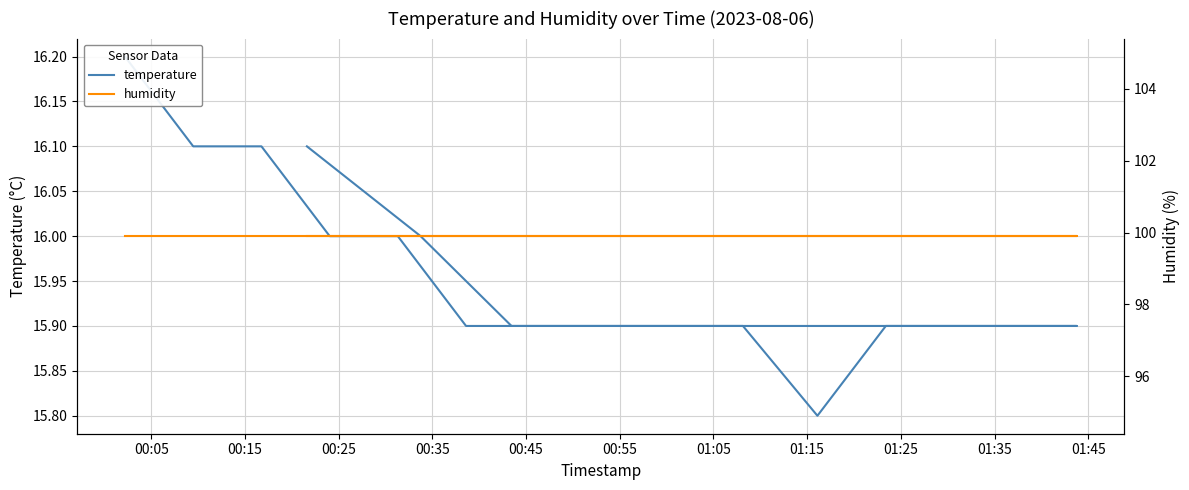

Does the chart have visible grid lines?

Yes